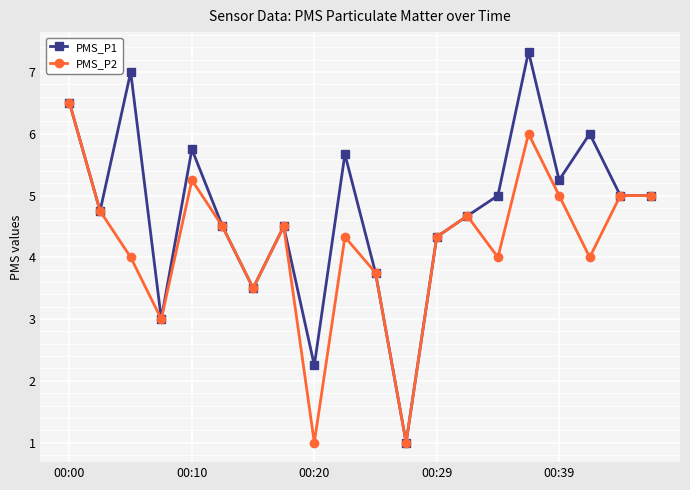

Which series has the largest range (max minus min)?

PMS_P1